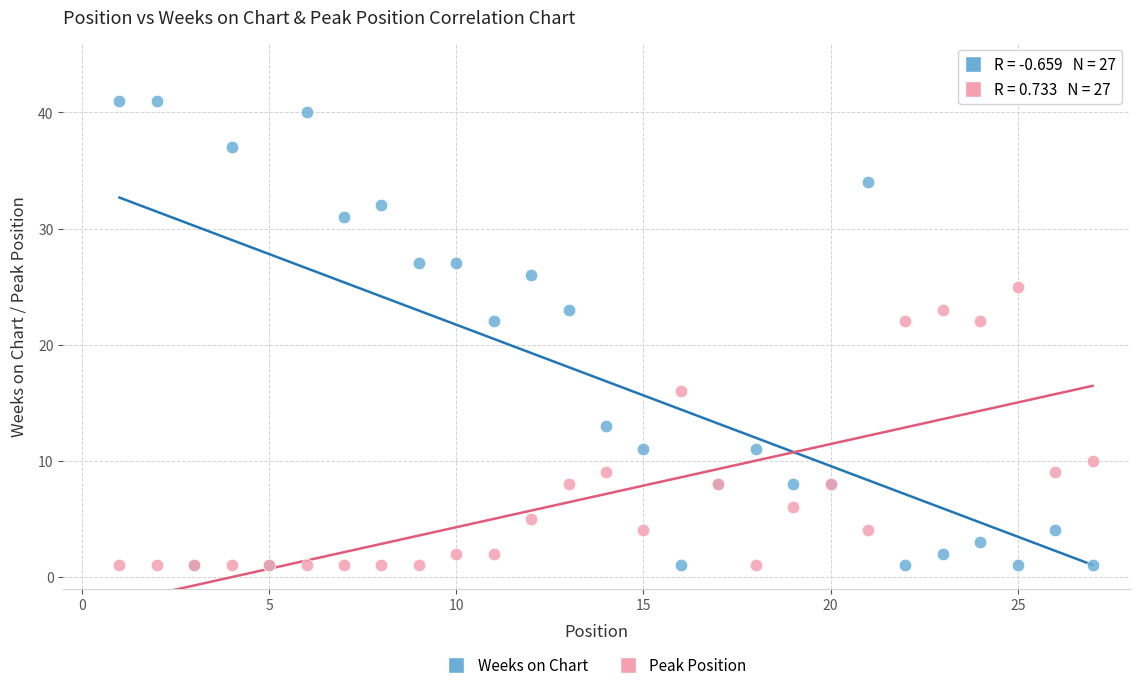

Which series contains the highest Y value?

Weeks on Chart